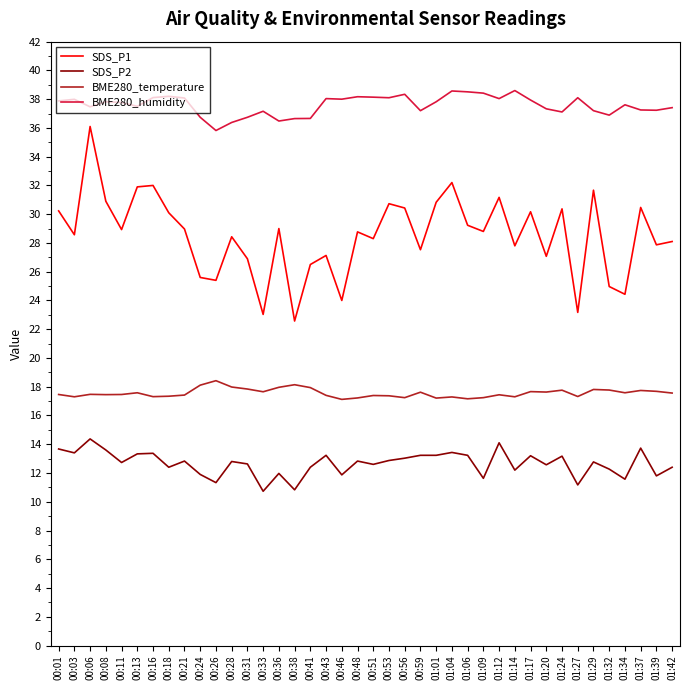

True or false: SDS_P1 and BME280_temperature cross at least once.

False